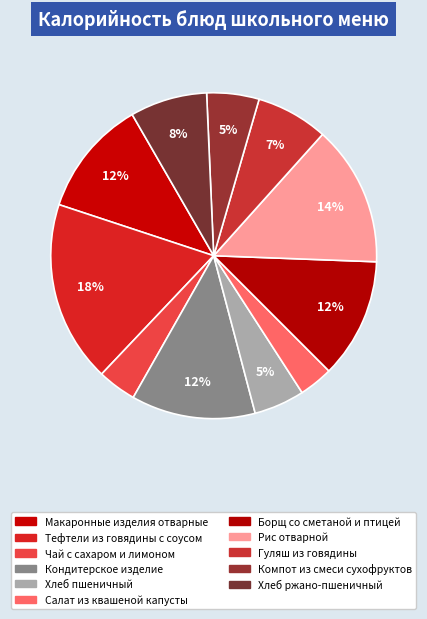

What is the total percentage of Гуляш из говядины and Макаронные изделия отварные?

18.7%